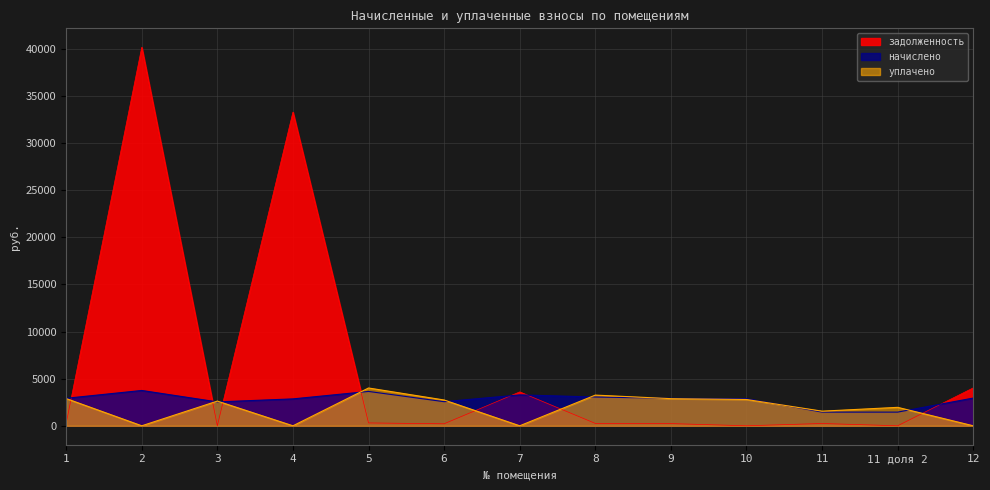

Reading right to left, list all the values displayed in this chart.

начислено: 2941.1	1450.6	1450.6	2877.1	2909.0	3052.9	3276.7	2557.4	3644.4	2853.1	2533.4	3746.6	2917.1
задолженность: 4023.0	0.0	244.4	0.0	234.3	254.4	3593.1	213.1	303.6	33272.8	0.0	40149.8	245.7
уплачено: 0.0	1956.6	1551.0	2790.7	2879.4	3255.4	0.0	2736.1	4009.5	0.0	2620.6	0.0	2890.1